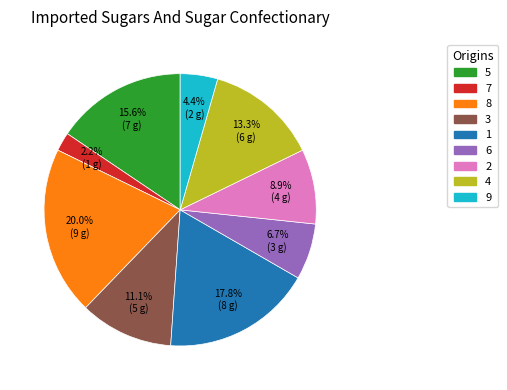

Is there any slice that represents more than half of the pie?

No